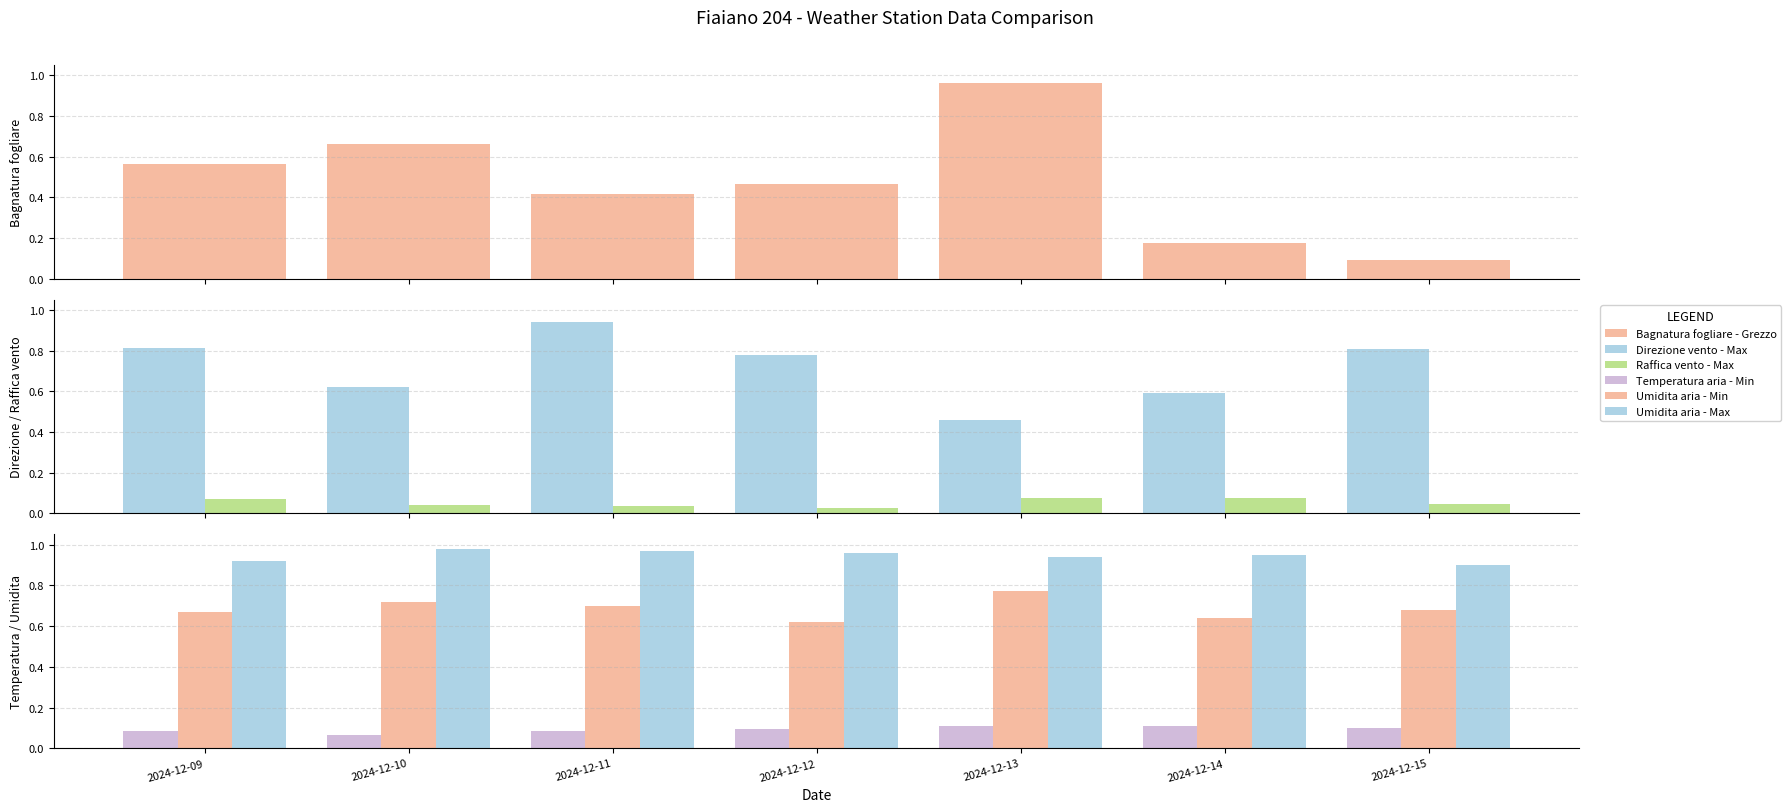

Reading right to left, extract all data points from this chart.

Bagnatura fogliare - Grezzo: 2024-12-15=0.1	2024-12-14=0.2	2024-12-13=1.0	2024-12-12=0.5	2024-12-11=0.4	2024-12-10=0.7	2024-12-09=0.6
Direzione vento - Max: 2024-12-15=0.8	2024-12-14=0.6	2024-12-13=0.5	2024-12-12=0.8	2024-12-11=0.9	2024-12-10=0.6	2024-12-09=0.8
Raffica vento - Max: 2024-12-15=0.0	2024-12-14=0.1	2024-12-13=0.1	2024-12-12=0.0	2024-12-11=0.0	2024-12-10=0.0	2024-12-09=0.1
Temperatura aria - Min: 2024-12-15=0.1	2024-12-14=0.1	2024-12-13=0.1	2024-12-12=0.1	2024-12-11=0.1	2024-12-10=0.1	2024-12-09=0.1
Umidita aria - Min: 2024-12-15=0.7	2024-12-14=0.6	2024-12-13=0.8	2024-12-12=0.6	2024-12-11=0.7	2024-12-10=0.7	2024-12-09=0.7
Umidita aria - Max: 2024-12-15=0.9	2024-12-14=0.9	2024-12-13=0.9	2024-12-12=1.0	2024-12-11=1.0	2024-12-10=1.0	2024-12-09=0.9